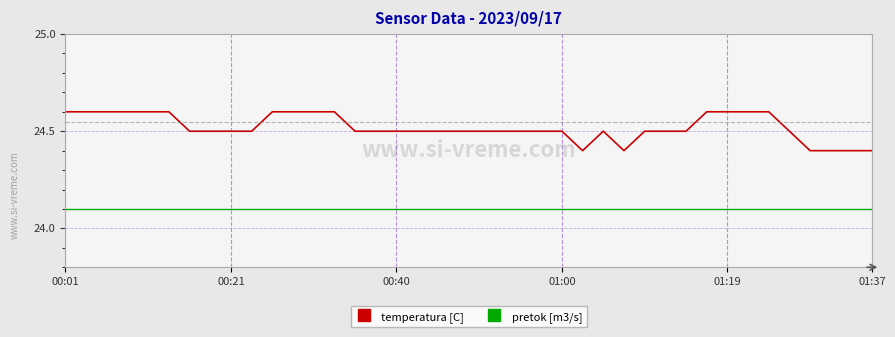

Which series has the largest total across all categories?

temperatura [C]